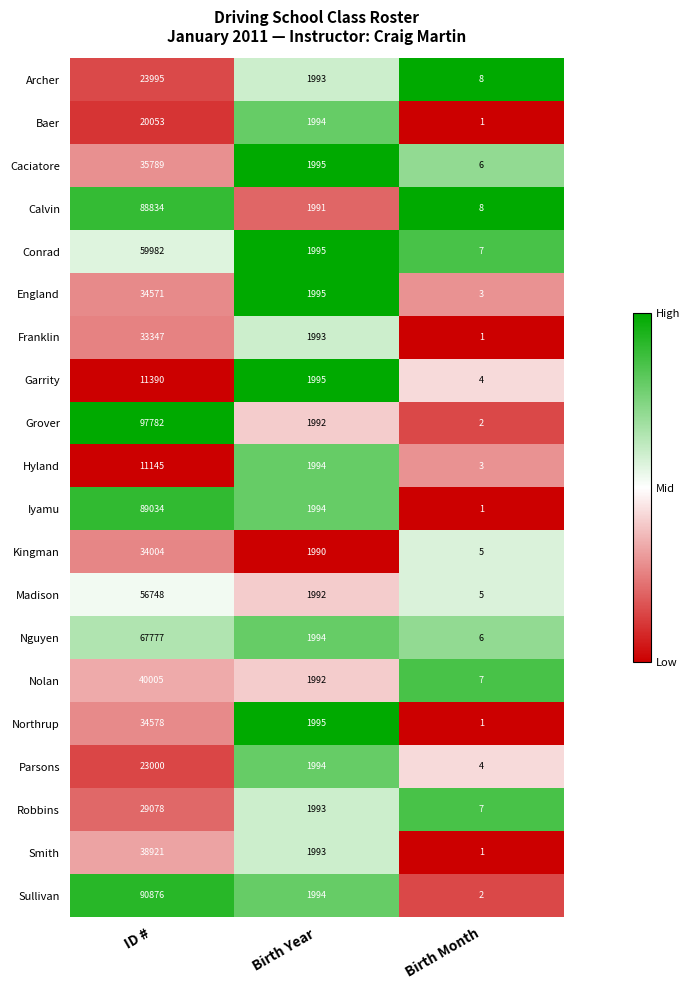

The Madison series shows 7 at Birth Month. True or false?

False